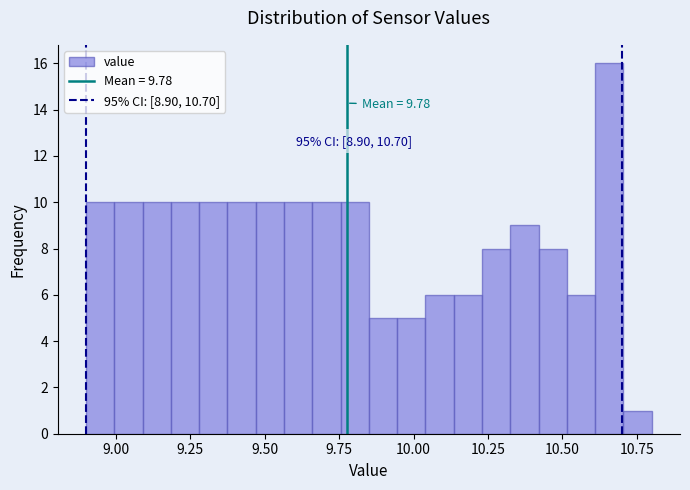

Around what value on the x-axis is the tallest bar? Give the approximate position of its centre, as read against the axis.

10.65